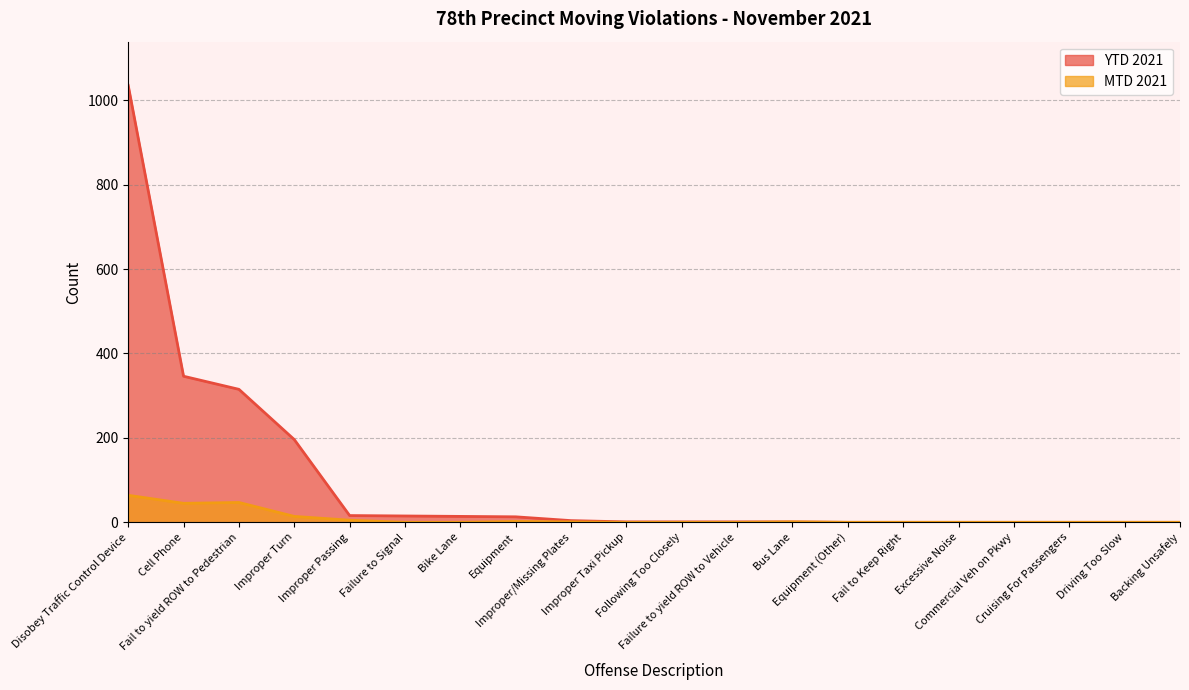

The value at Excessive Noise is 0. True or false?

True